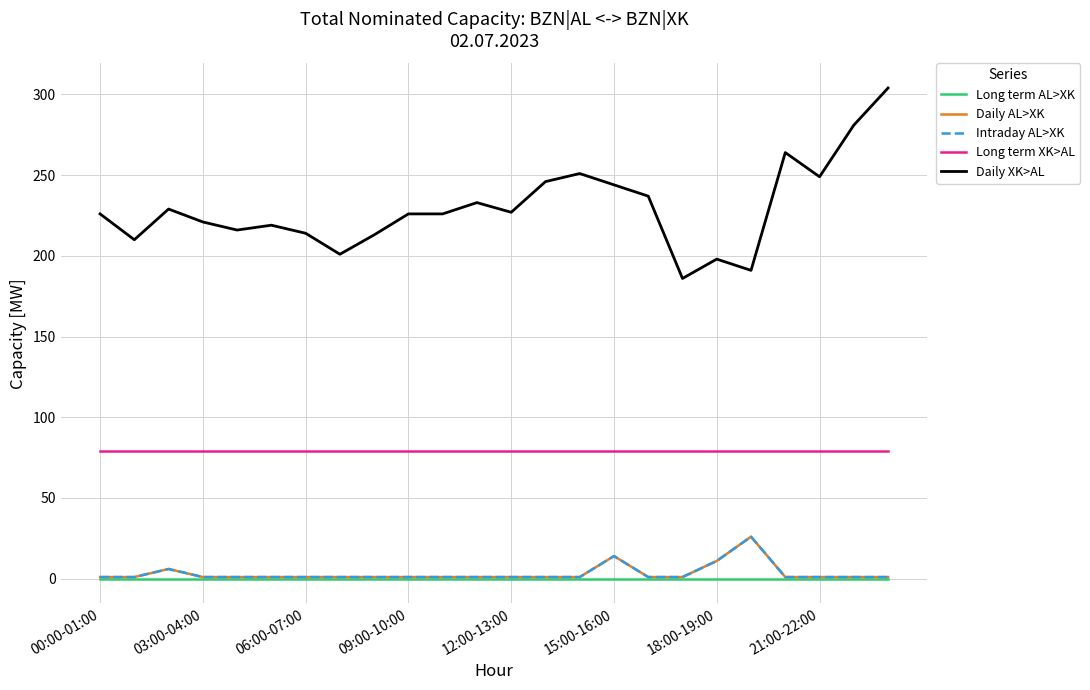

Does the chart display data point markers on the line(s)?

No